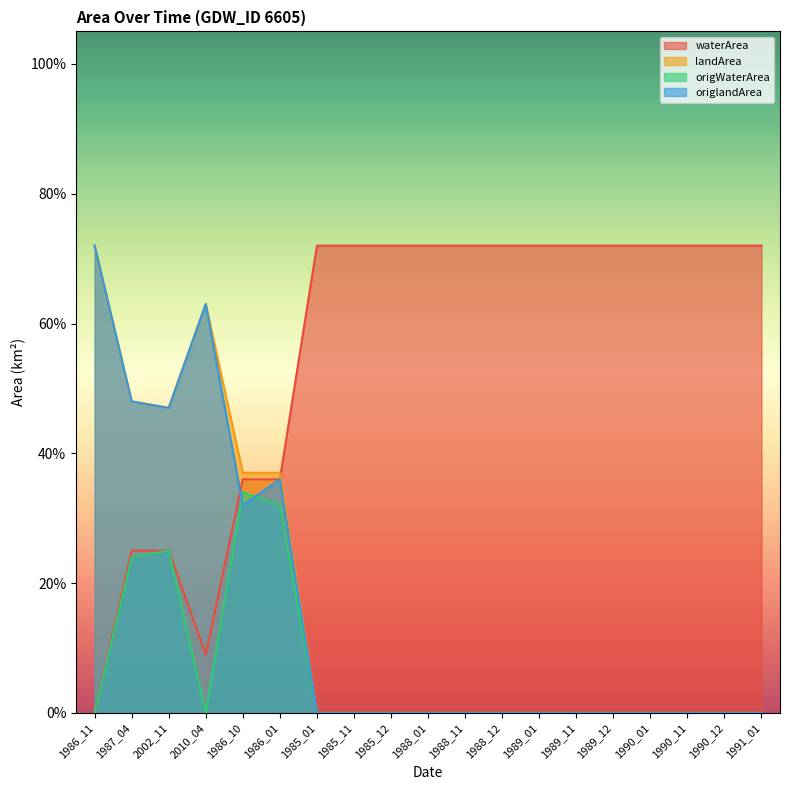

Where is landArea nearest to the value 0?

1985_01